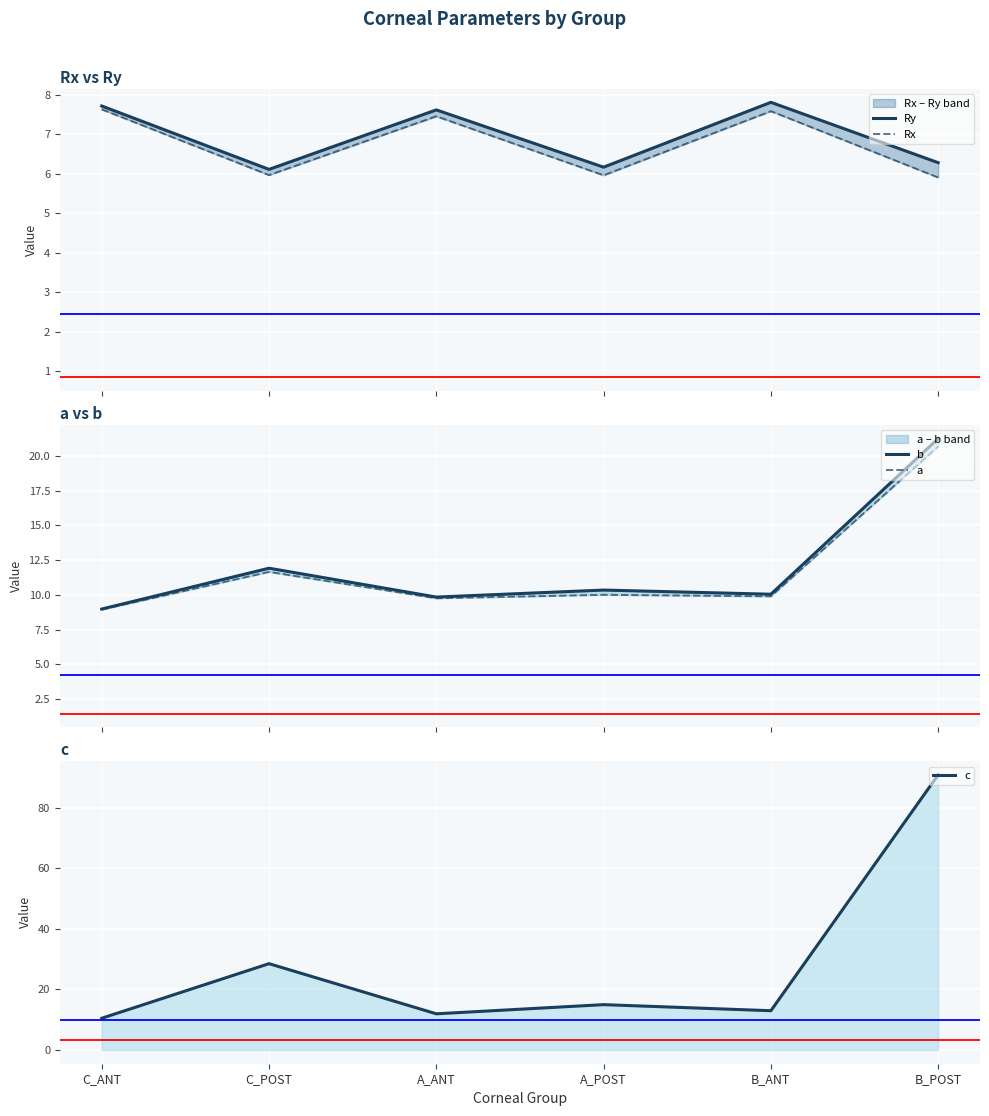

How many lines are shown in the chart?

5